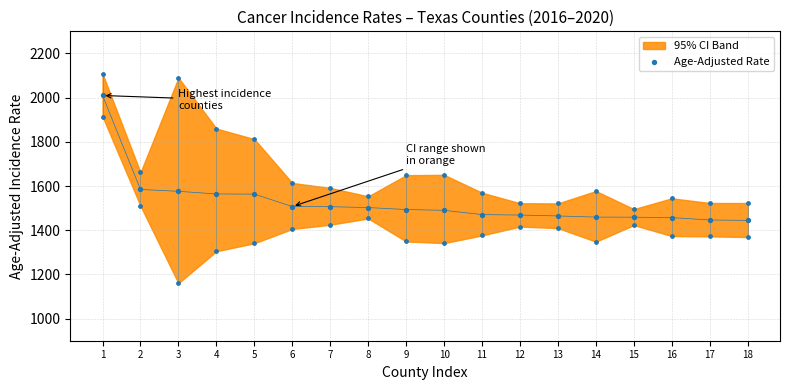

What is the change in value from 1 to 16?

-552.6